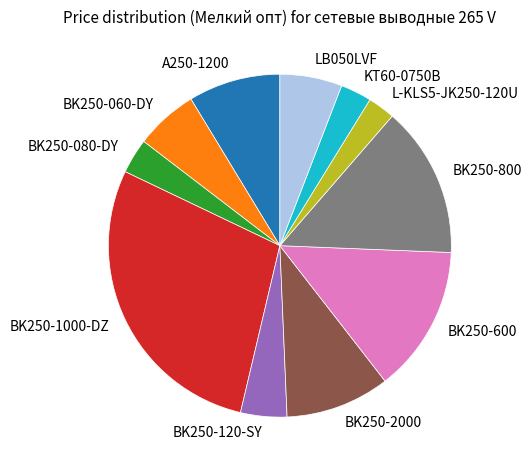

What is the largest slice in the pie chart?

BK250-1000-DZ